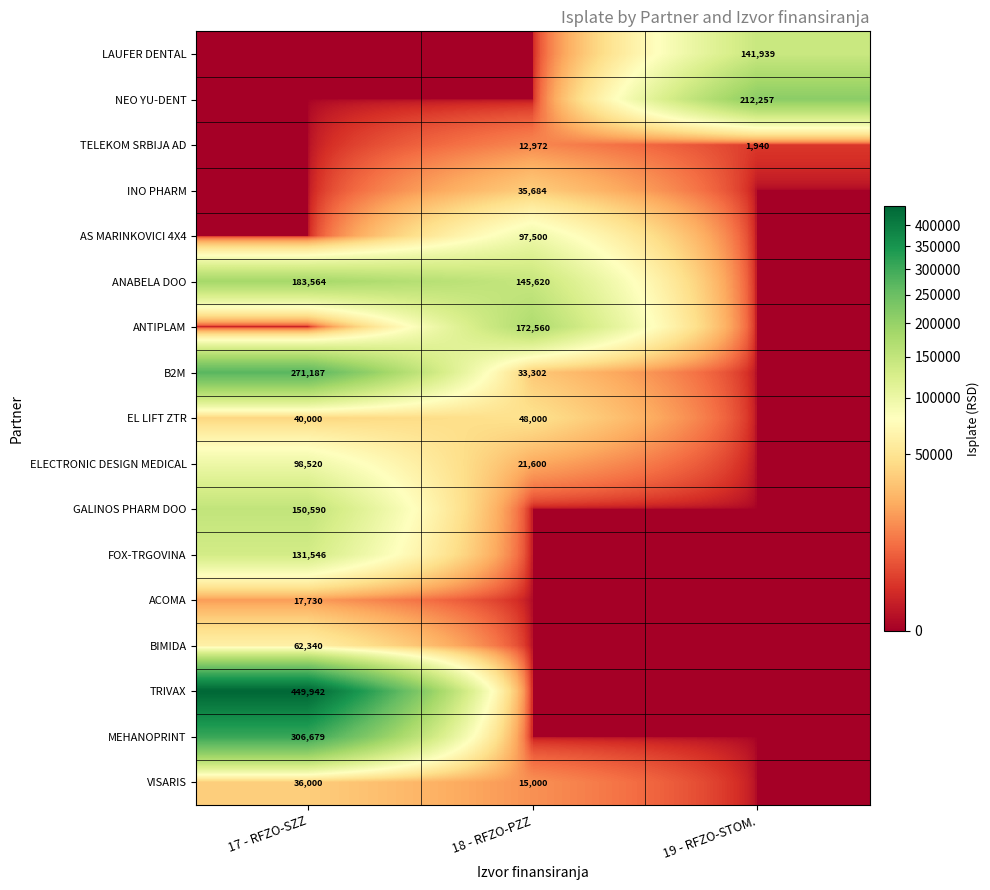

True or false: TRIVAX has a value of 107799 at 17 - RFZO-SZZ.

False